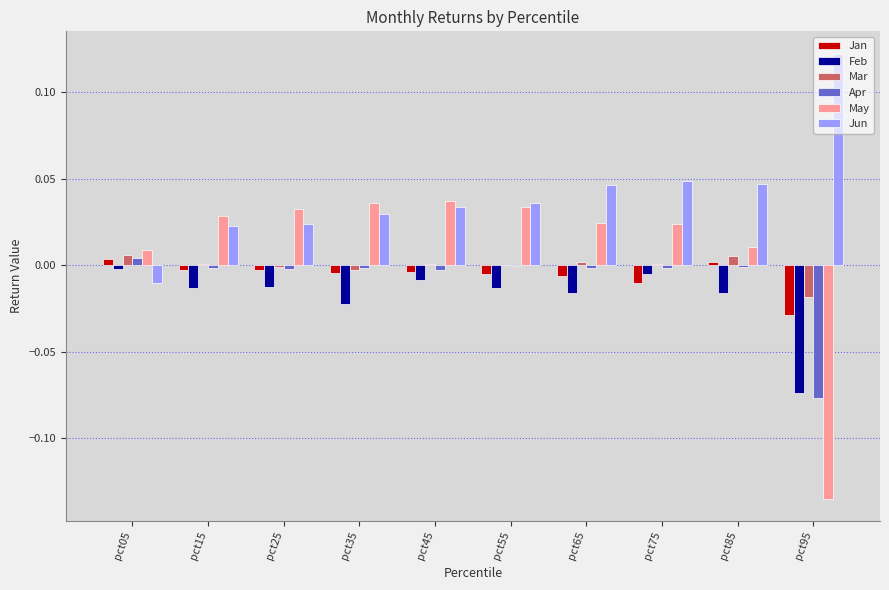

Which series has the largest total across all categories?

Jun